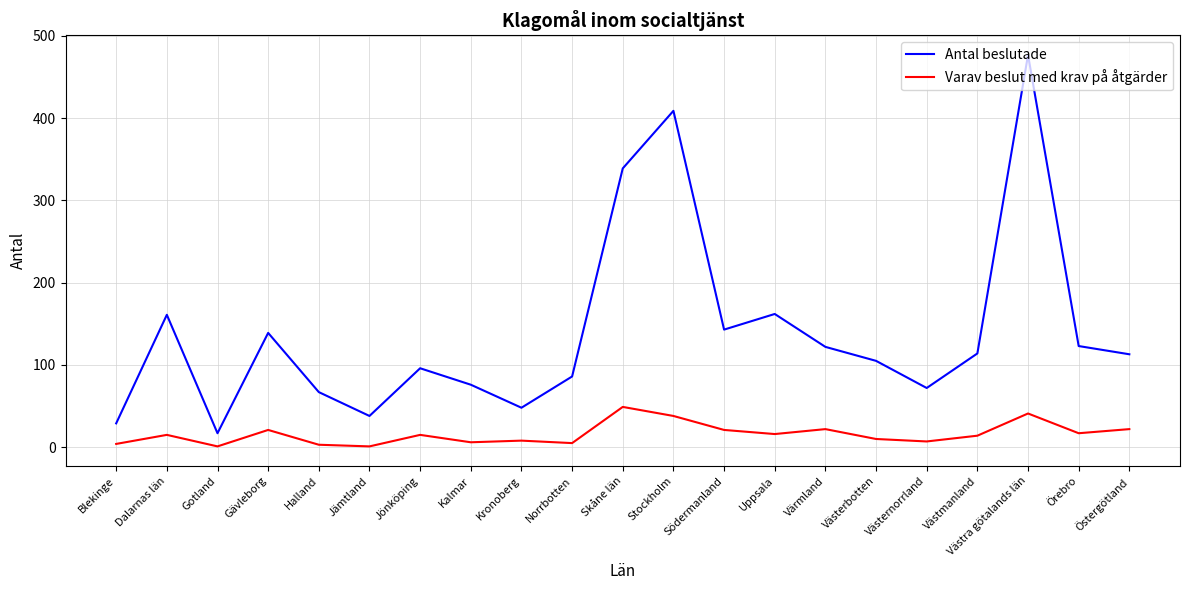

Which series changed the most between Södermanland and Örebro?

Antal beslutade